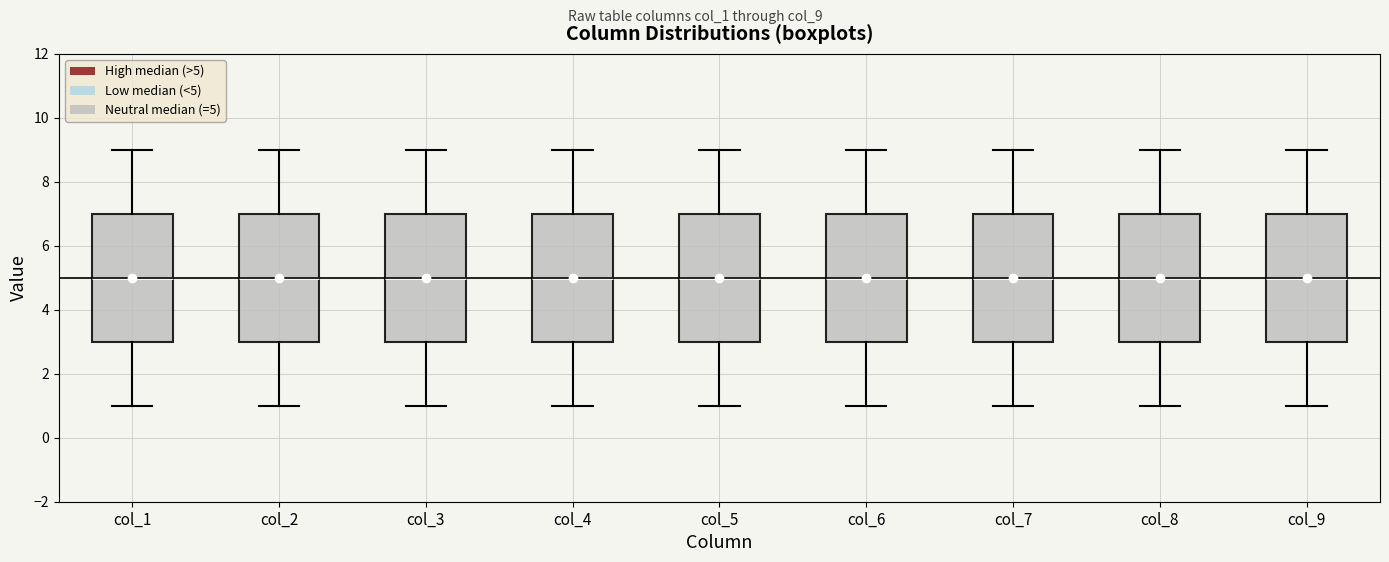

Reading left to right, read every box against the y-axis: the position of its median line, the range the box covers, and the ends of its whiskers. The values are not printed on the chart, so give them approximately, as read against the axis.

col_1: median 5, box 3 to 7, whiskers 1 to 9
col_2: median 5, box 3 to 7, whiskers 1 to 9
col_3: median 5, box 3 to 7, whiskers 1 to 9
col_4: median 5, box 3 to 7, whiskers 1 to 9
col_5: median 5, box 3 to 7, whiskers 1 to 9
col_6: median 5, box 3 to 7, whiskers 1 to 9
col_7: median 5, box 3 to 7, whiskers 1 to 9
col_8: median 5, box 3 to 7, whiskers 1 to 9
col_9: median 5, box 3 to 7, whiskers 1 to 9